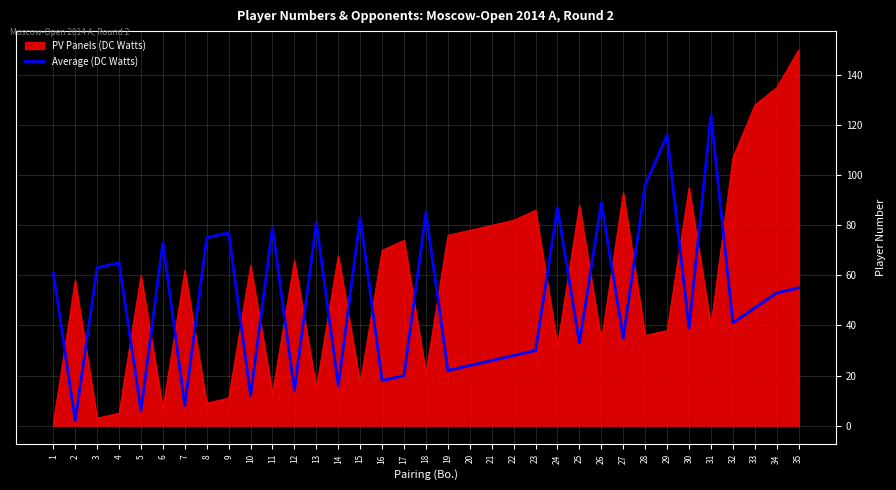

Is it true that Average (DC Watts) equals 139 at 15?

False